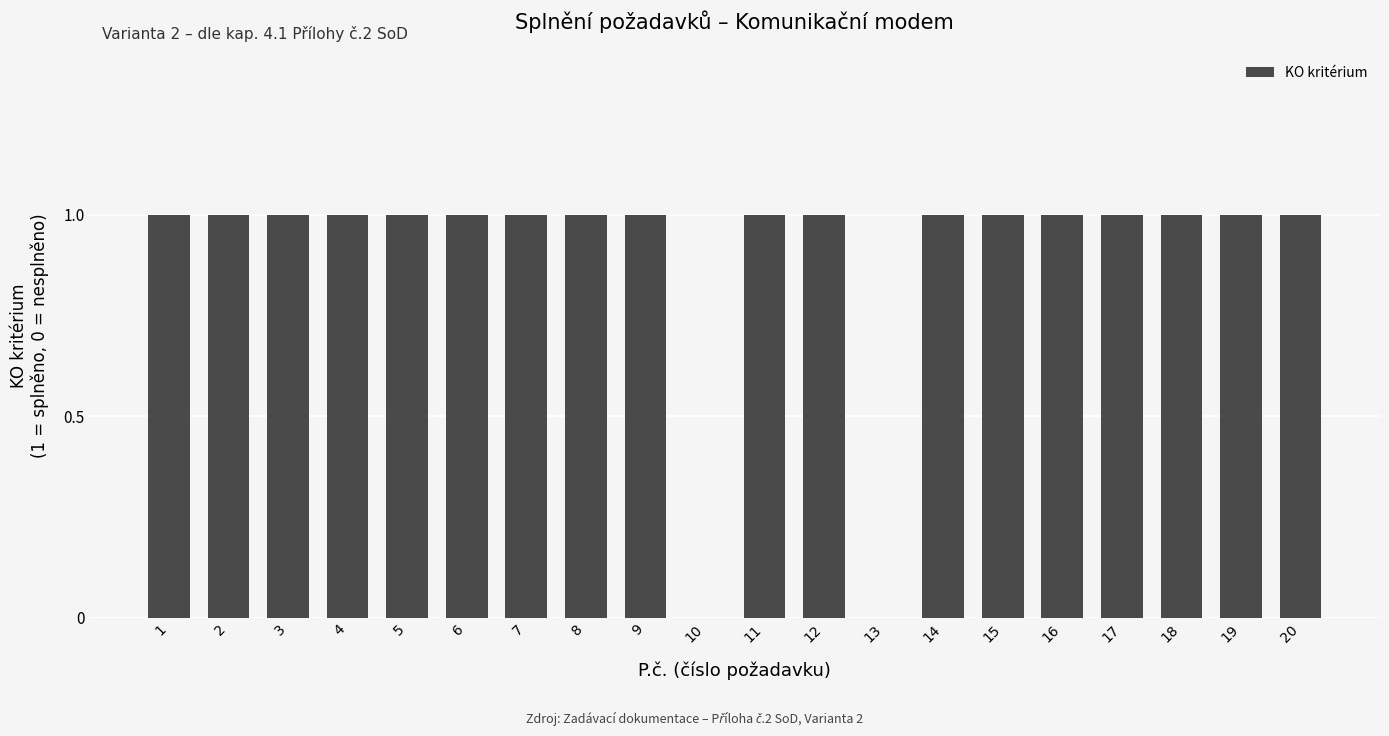

What is the ratio of the value at 4 to the value at 5?

1.0